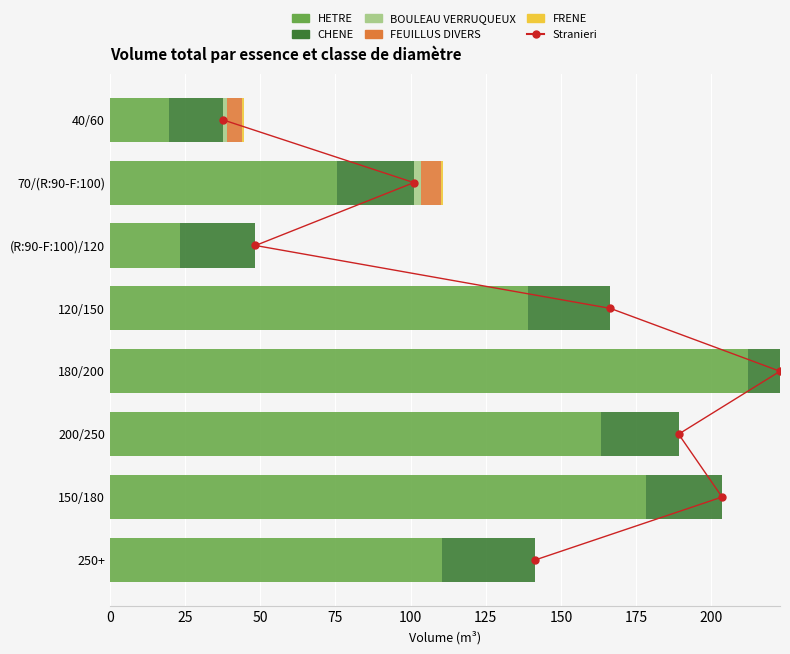

At how many categories does at least one series exceed 64?

6